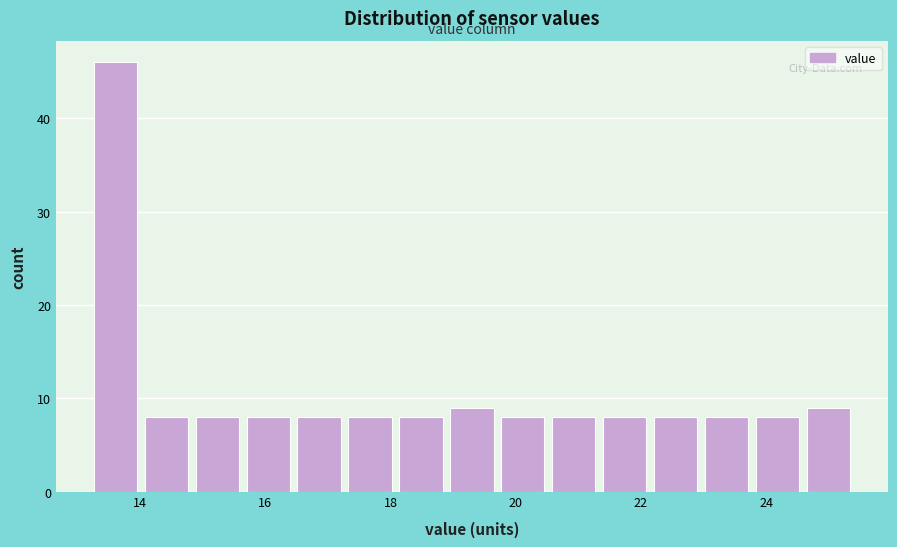

Which range on the x-axis has the tallest bar?

13.2 to 14.0